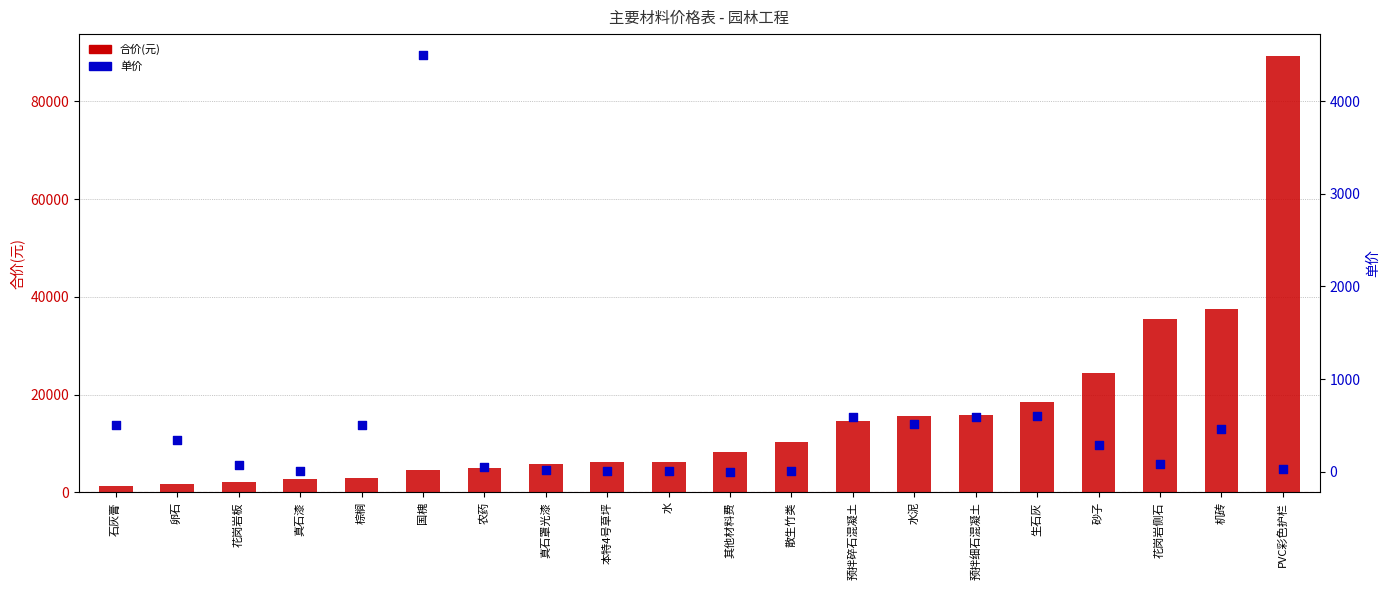

Is the value of 合价(元) at 其他材料费 greater than the value of 单价 at 农药?

Yes